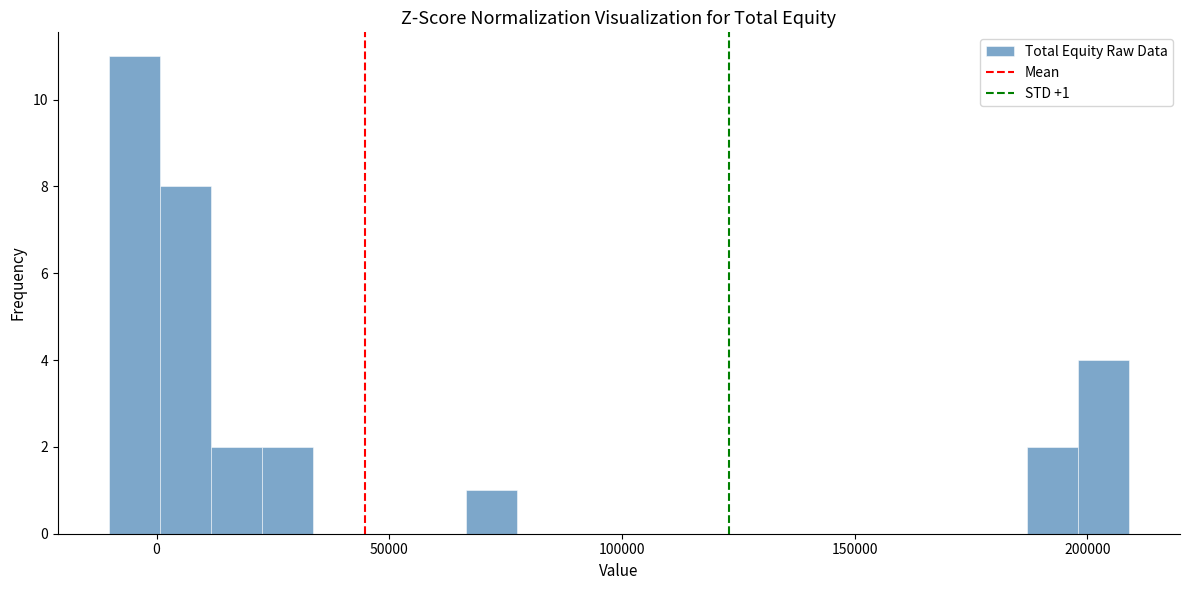

Read against the x-axis, roughly where is the centre of the tallest bar?

-5000